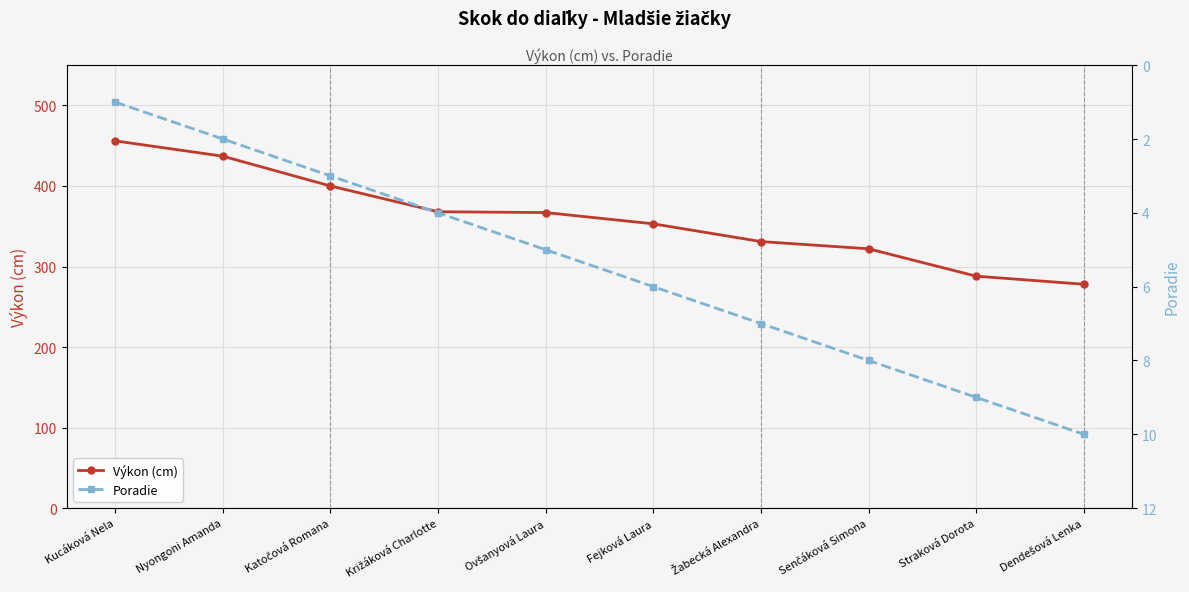

True or false: Výkon (cm) and Poradie intersect in this chart.

False